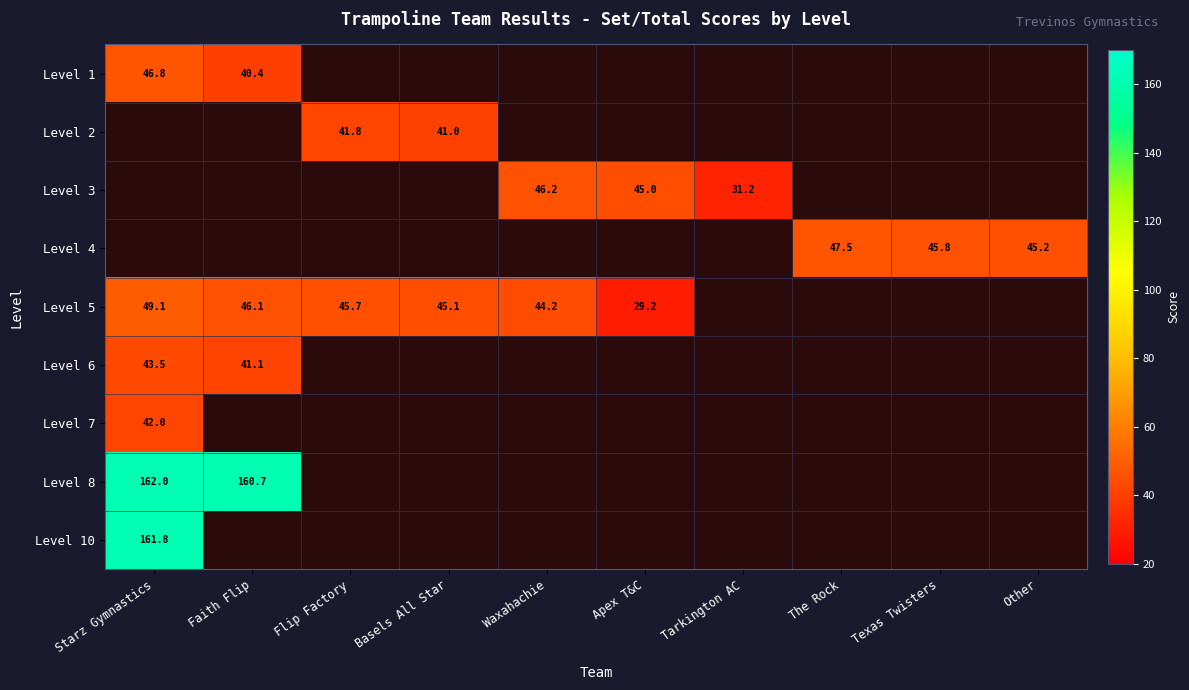

The Level 1 series shows 46.8 at Starz Gymnastics. True or false?

True